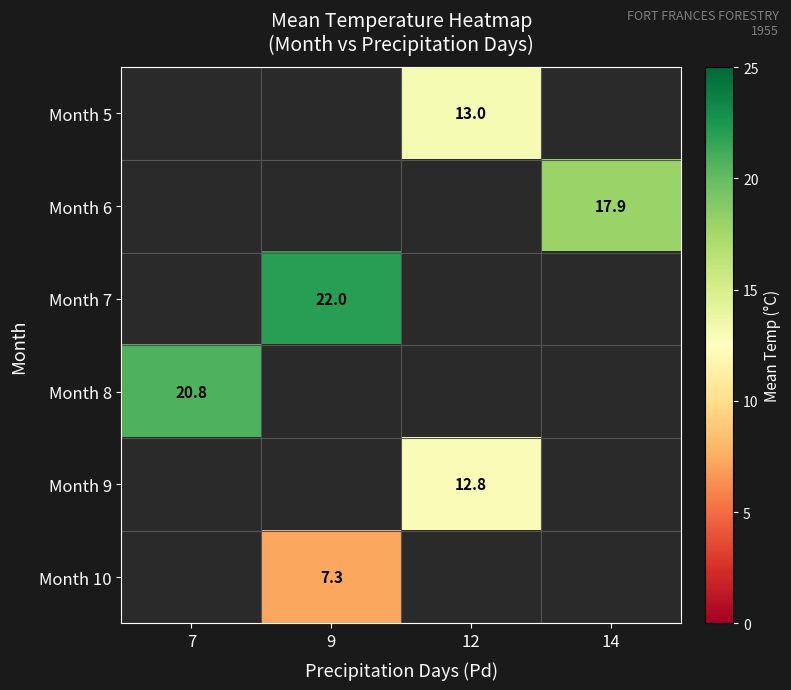

True or false: Month 8 has a value of 36.3 at 7.

False